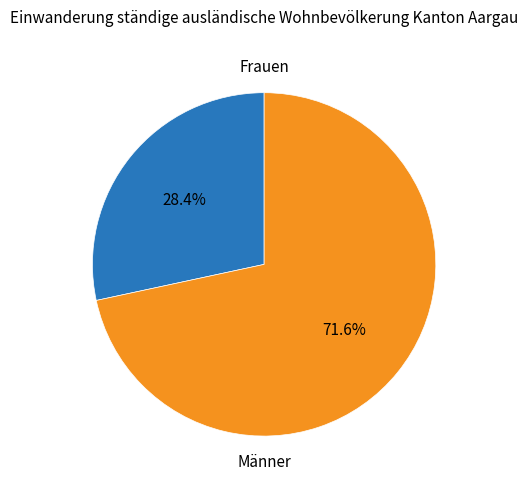

Does any single category account for the majority?

Yes